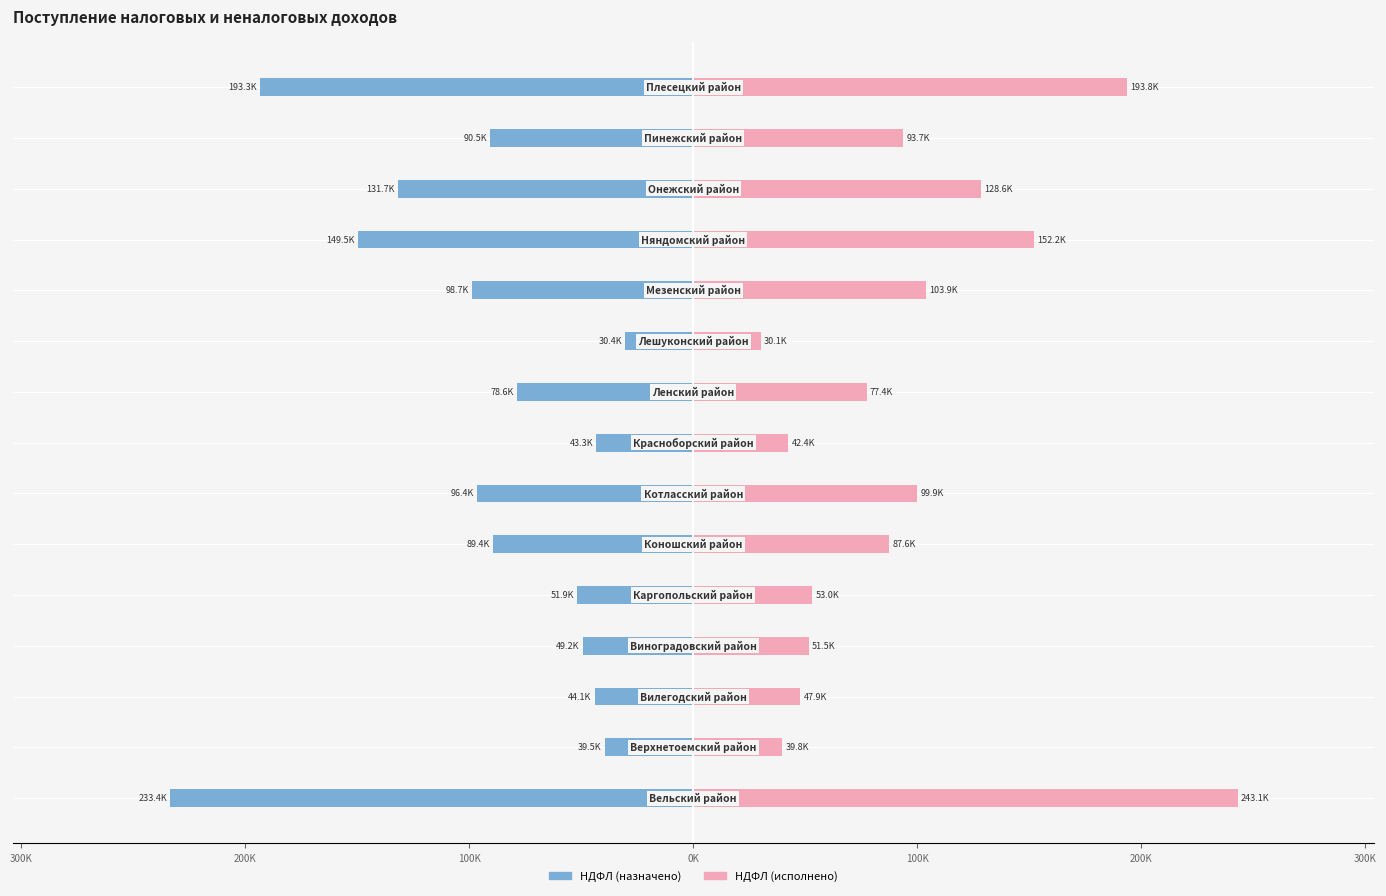

At 0K, list the series in order from largest to smallest.

НДФЛ (исполнено), НДФЛ (назначено)